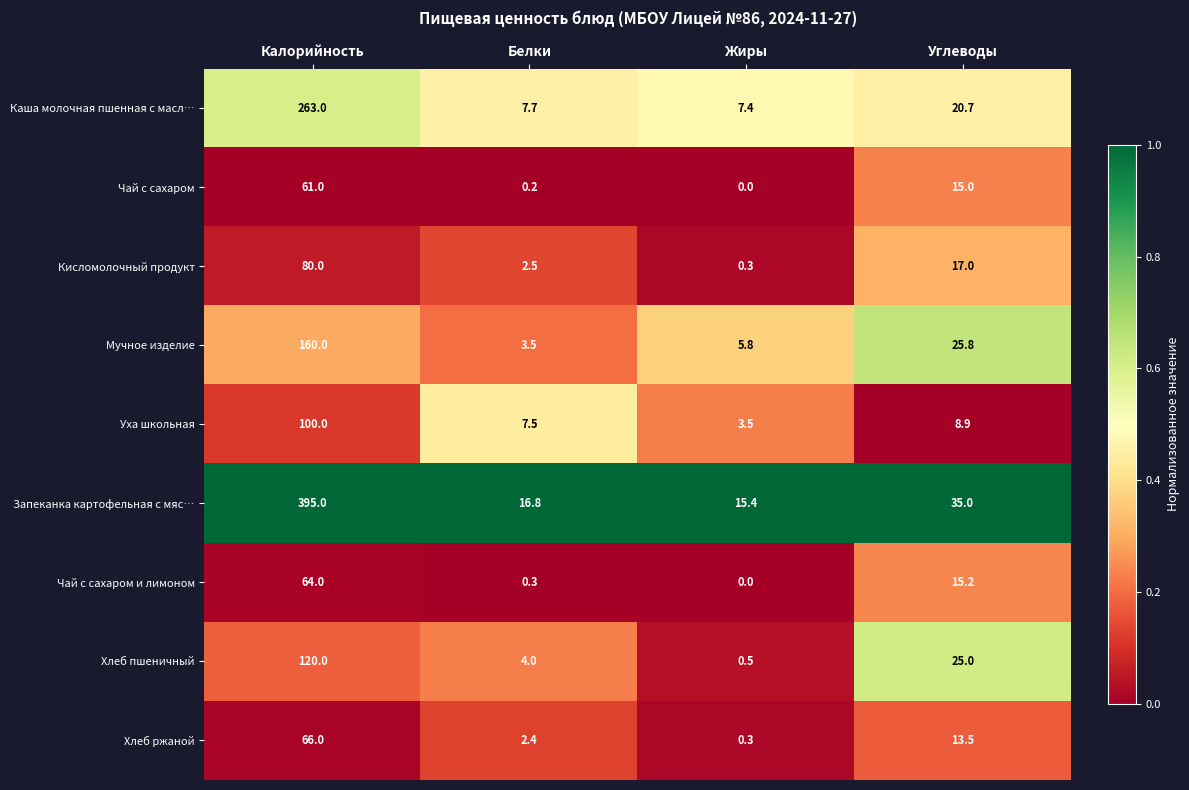

Rank the categories by Запеканка картофельная с мяс… value from lowest to highest.

Жиры, Белки, Углеводы, Калорийность